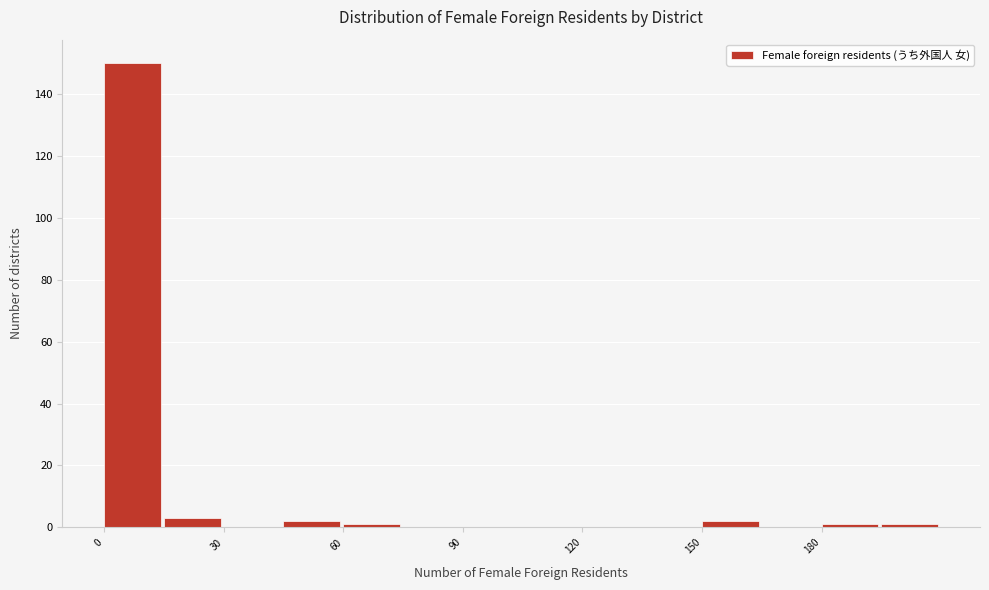

Read against the x-axis, roughly where is the centre of the tallest bar?

5